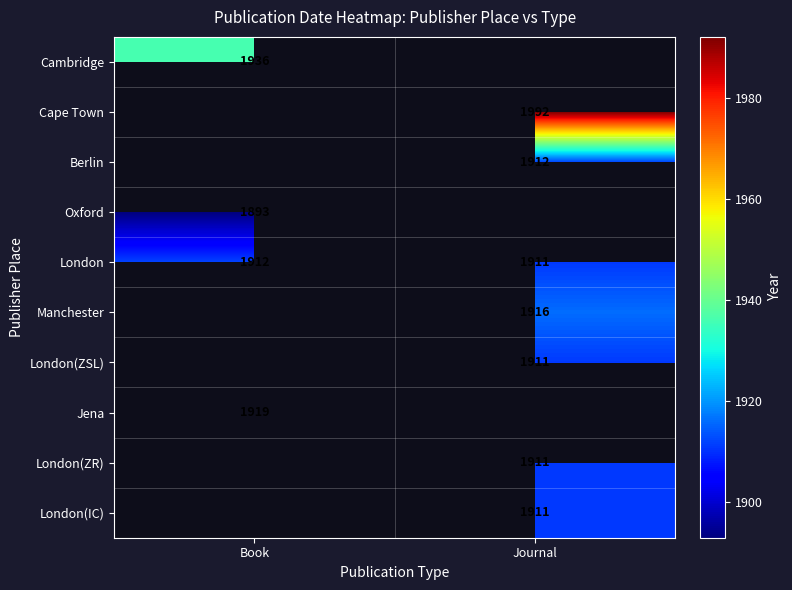

What is the maximum value for London?

1912